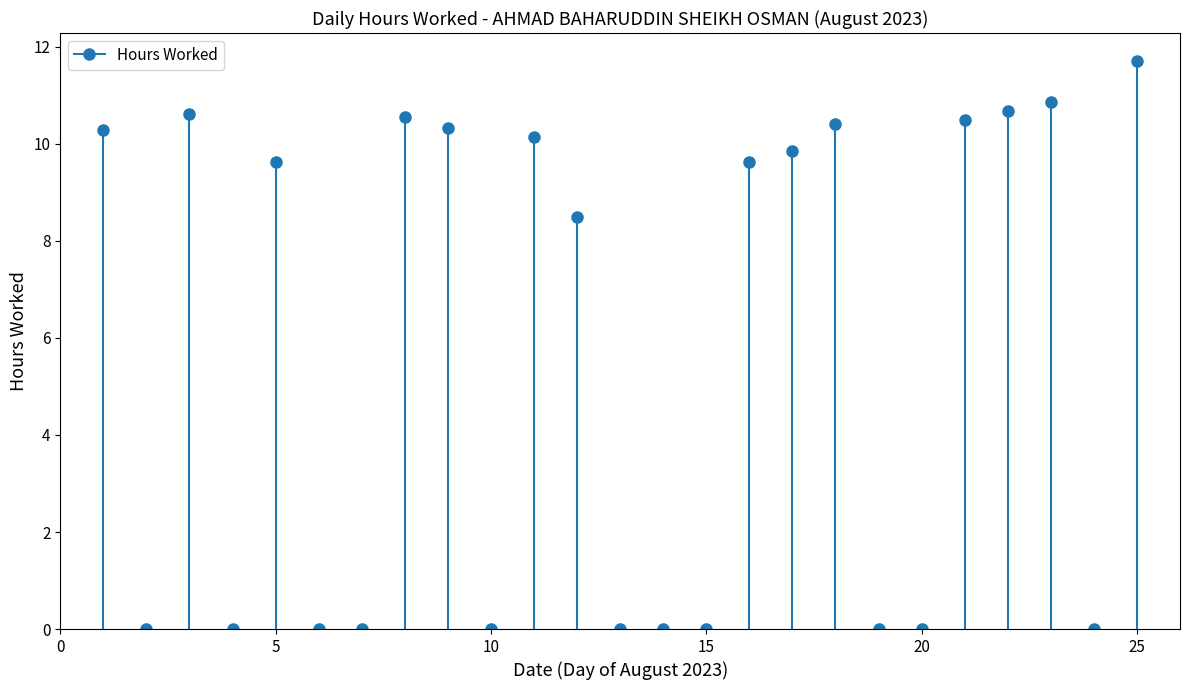

Reading left to right, list all the values displayed in this chart.

10.3	0.0	10.6	0.0	9.6	0.0	0.0	10.6	10.3	0.0	10.2	8.5	0.0	0.0	0.0	9.6	9.8	10.4	0.0	0.0	10.5	10.7	10.9	0.0	11.7